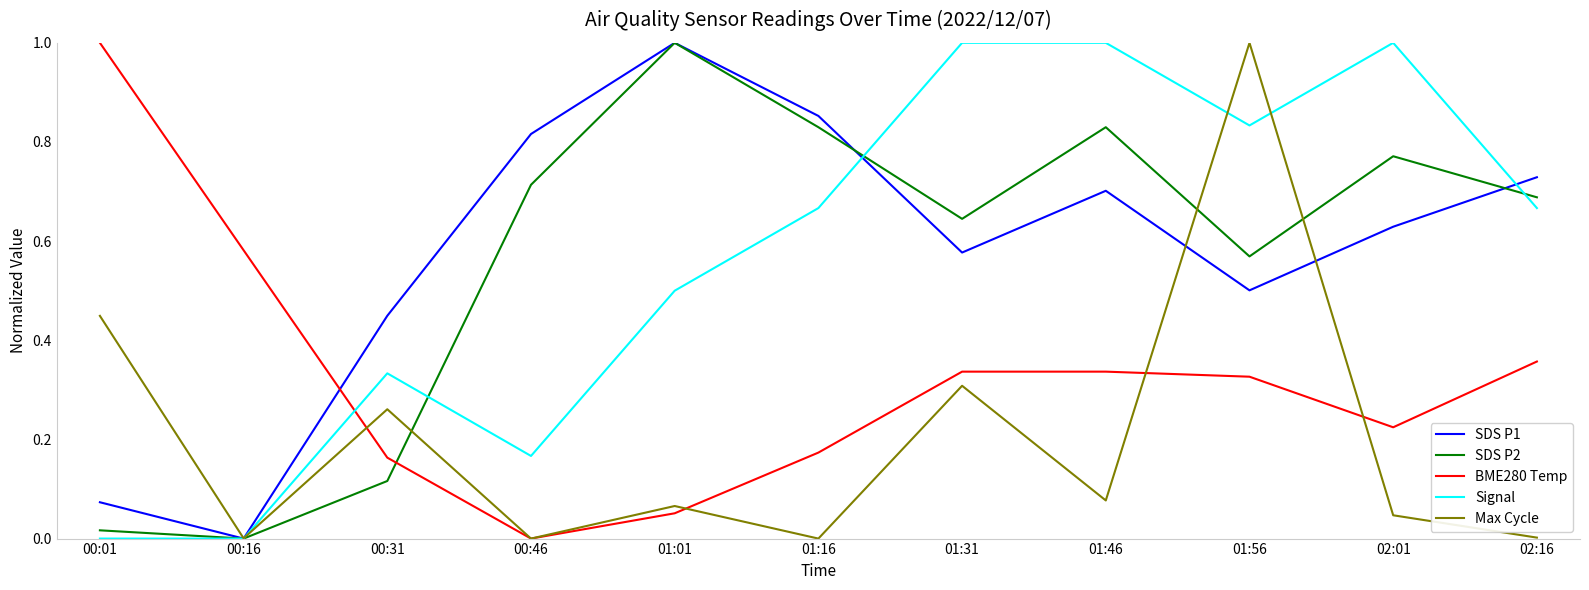

Which category has the highest value in the SDS P1 series?

01:01